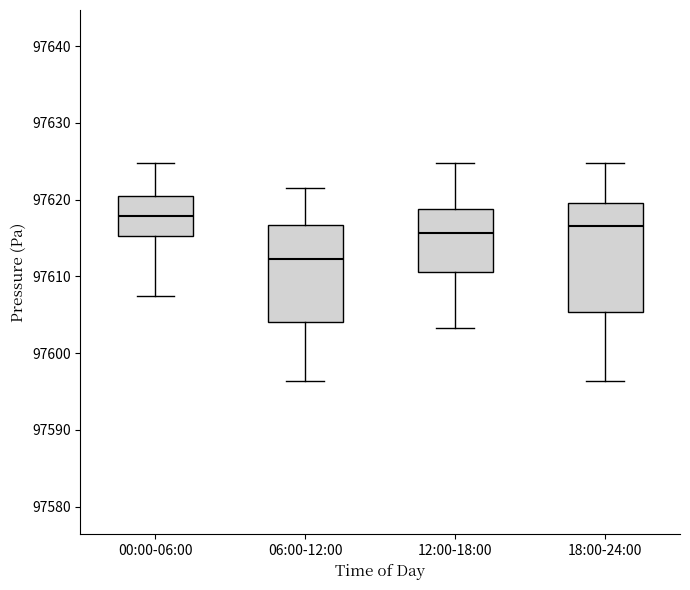

Reading left to right, transcribe this box plot: for each box, give where its median line is, the range the box spans, and where its two whiskers end, as read against the y-axis. The values are not printed on the chart, so give them approximately, as read against the axis.

00:00-06:00: median 97618, box 97615 to 97620, whiskers 97608 to 97625
06:00-12:00: median 97612, box 97604 to 97617, whiskers 97596 to 97622
12:00-18:00: median 97616, box 97611 to 97619, whiskers 97603 to 97625
18:00-24:00: median 97617, box 97605 to 97620, whiskers 97596 to 97625